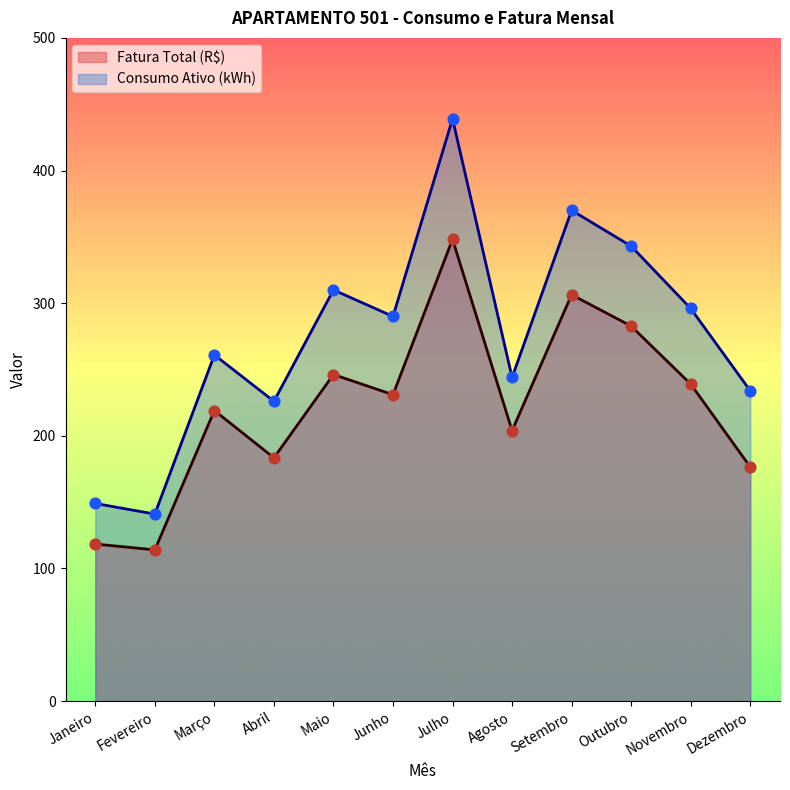

Which series has the largest total across all categories?

Consumo Ativo (kWh)